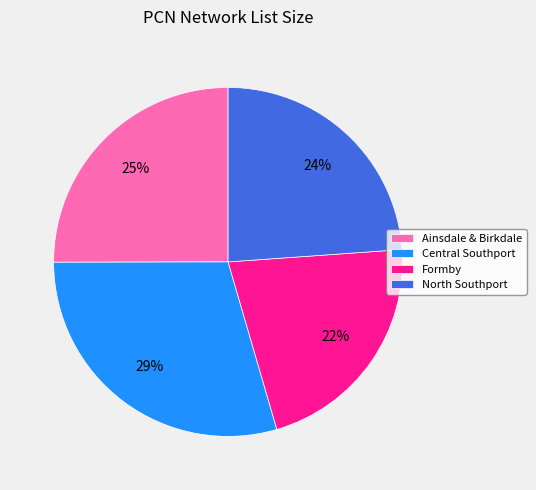

Which has a higher value, Formby or Central Southport?

Central Southport